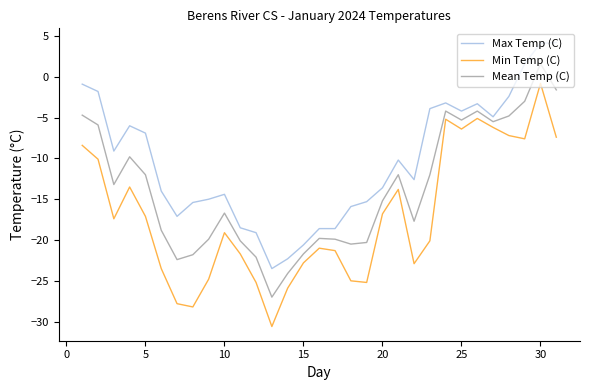

True or false: Max Temp (C) and Min Temp (C) cross at least once.

False